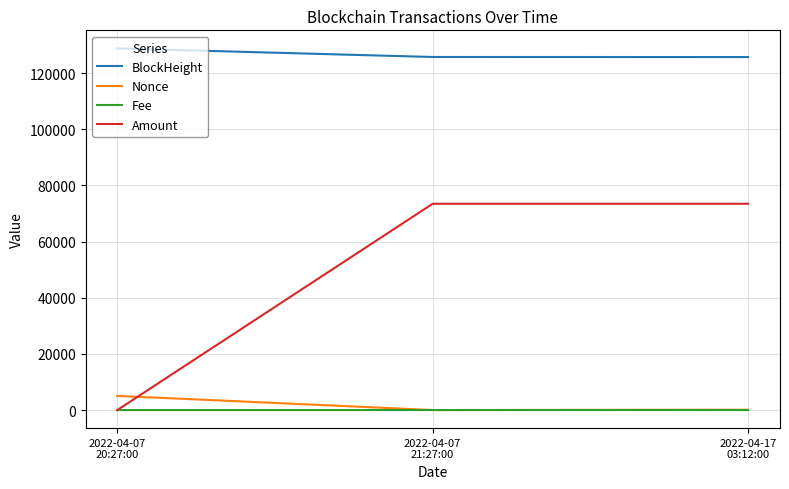

What is the sum of all Fee values?

0.2